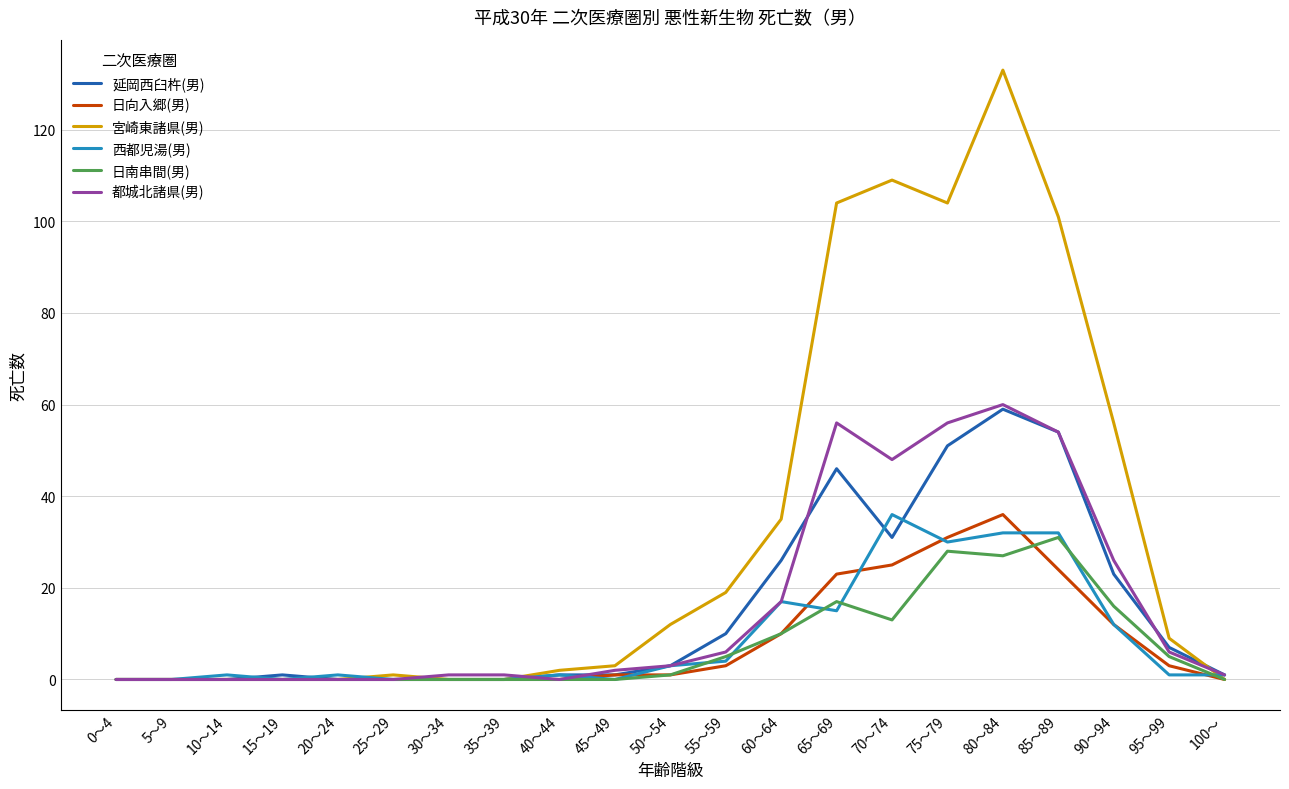

What position from the right is 90～94?

3